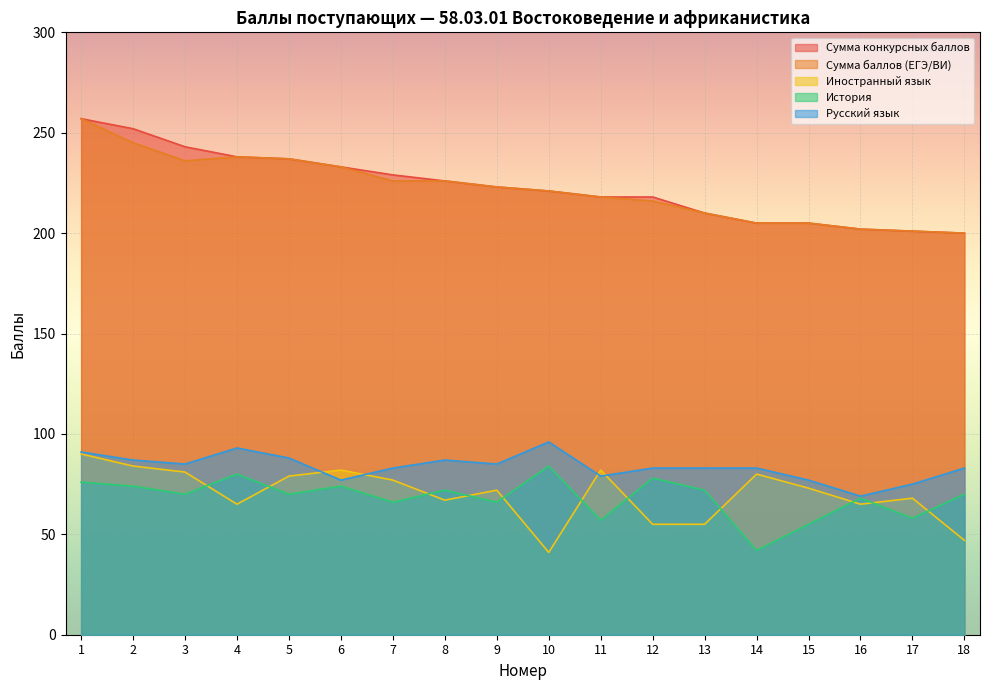

What are all the series names shown in the legend?

Сумма конкурсных баллов, Сумма баллов (ЕГЭ/ВИ), Иностранный язык, История, Русский язык